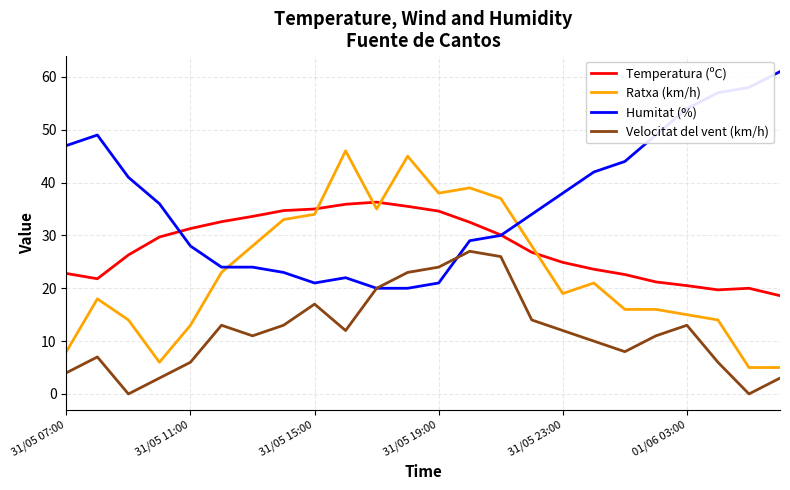

How many distinct data groups are displayed?

4